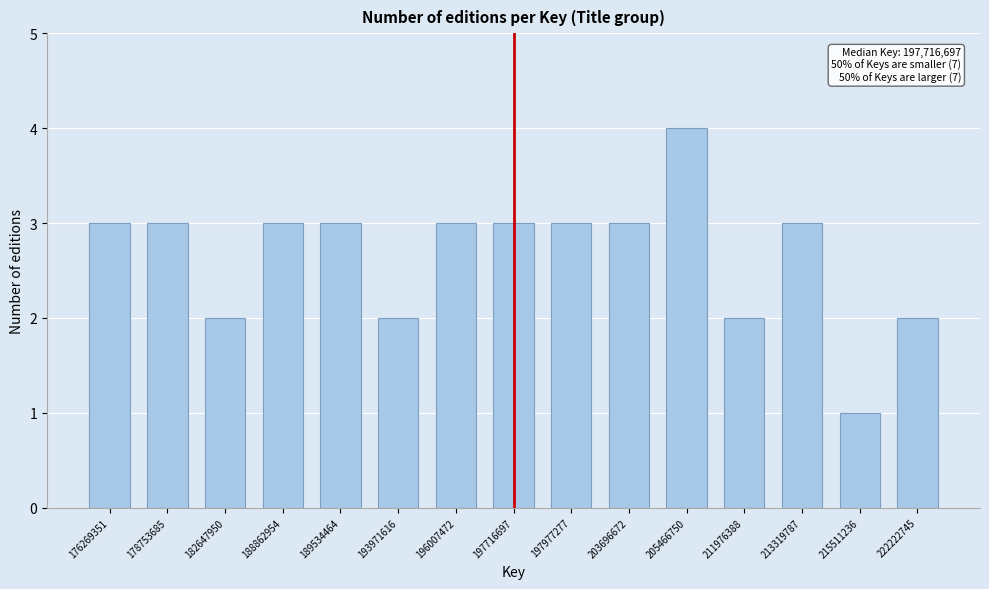

Reading left to right, what are all the values shown in this chart?

176269351=3	178753685=3	182647950=2	188862954=3	189534464=3	193971616=2	196007472=3	197716697=3	197977277=3	203696672=3	205466750=4	211976388=2	213319787=3	215511236=1	222222745=2